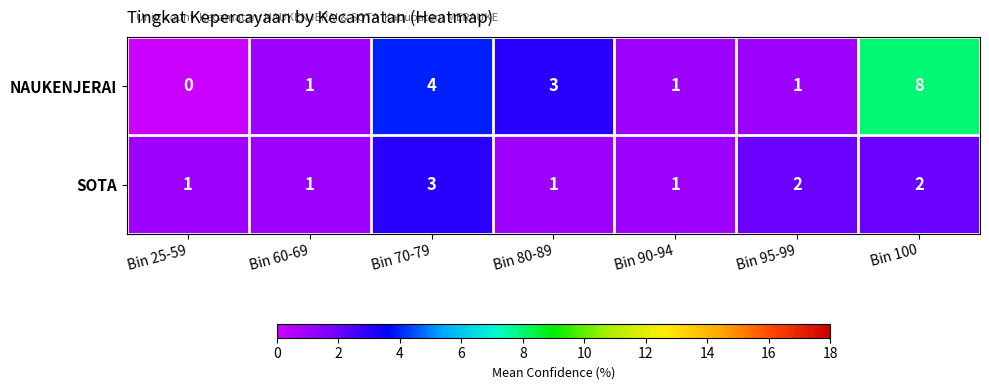

How many SOTA values are between 1 and 2?

6